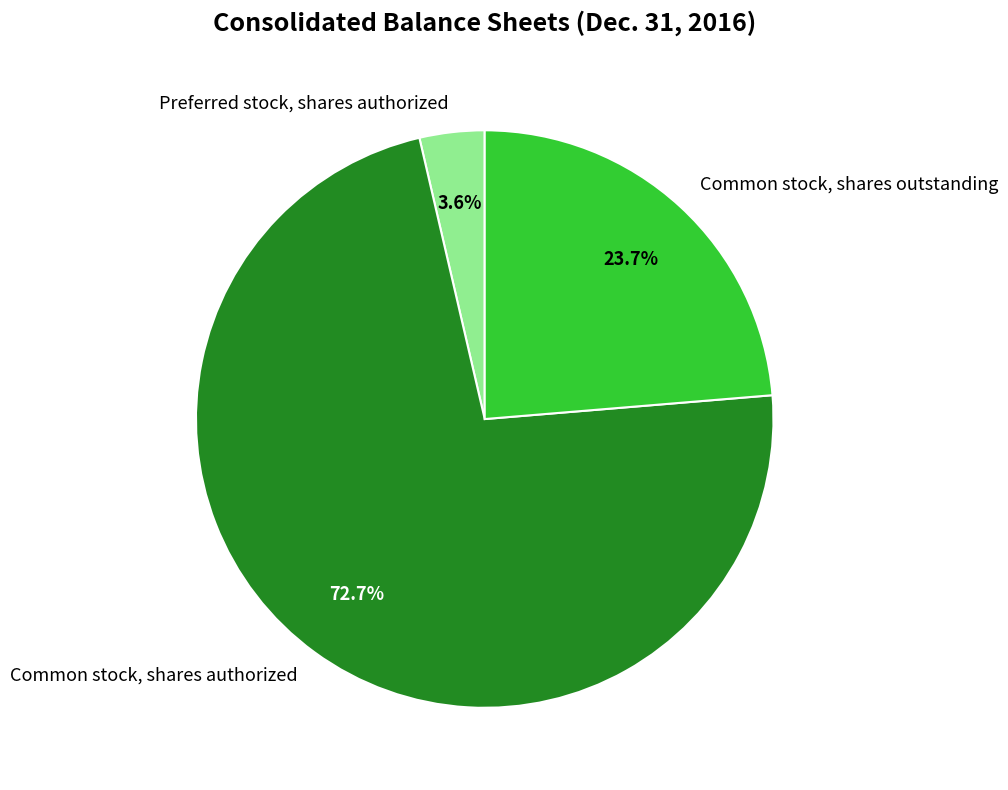

Which slice is the smallest?

Preferred stock, shares authorized